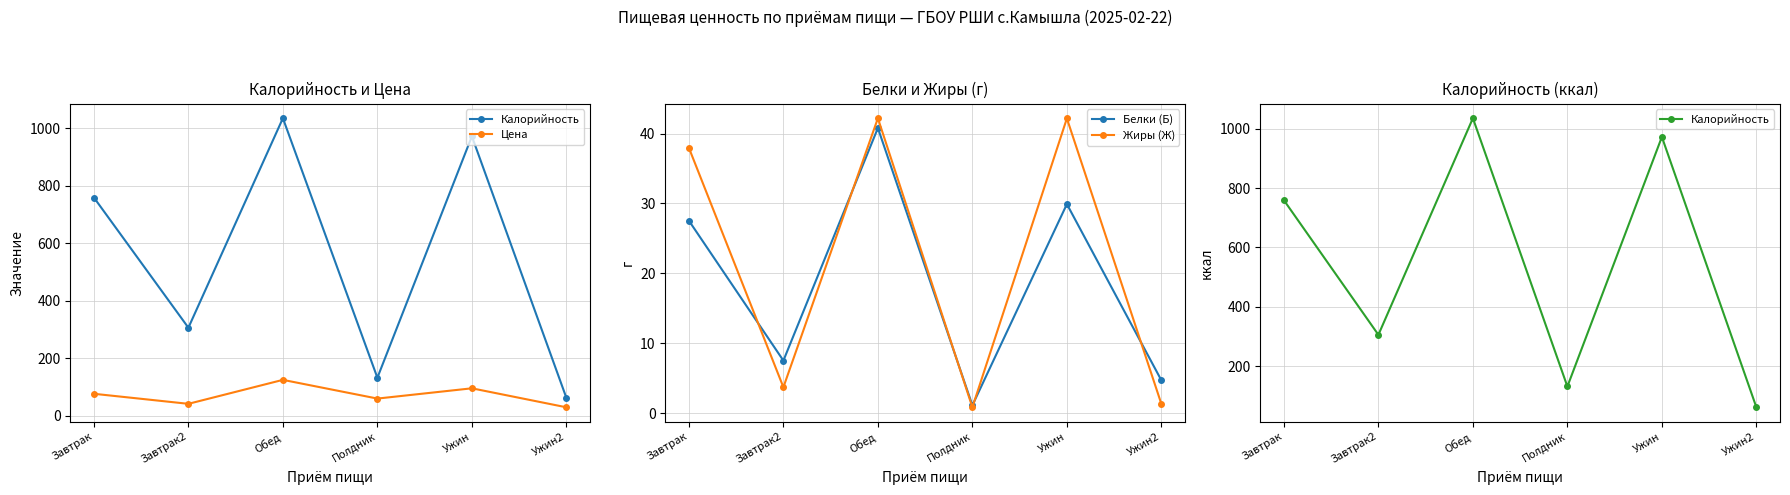

What is the difference between the maximum and minimum values in the Белки (Б) series?

39.7